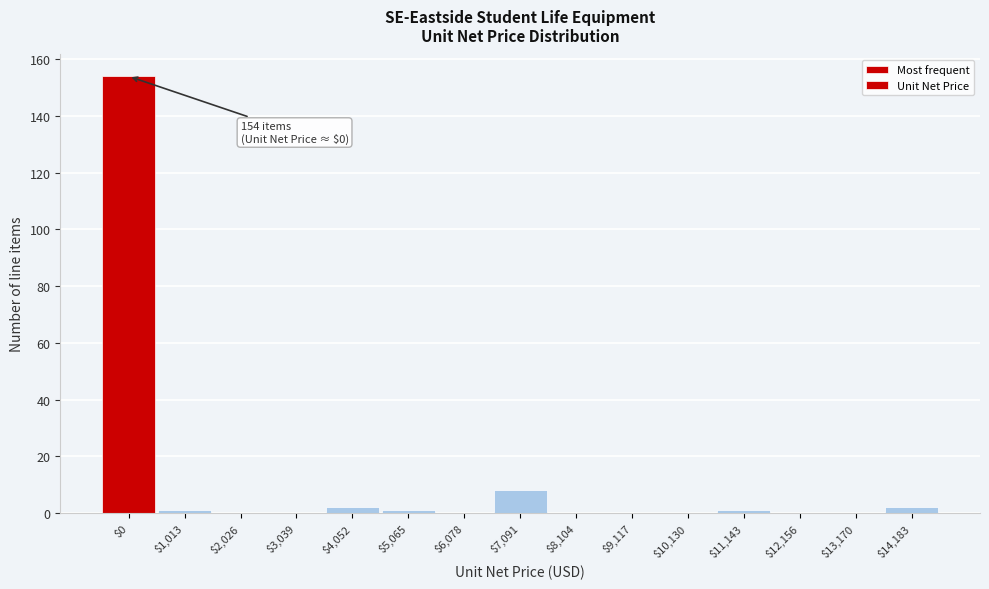

Where is the data nearest to the value 77?

$7,091